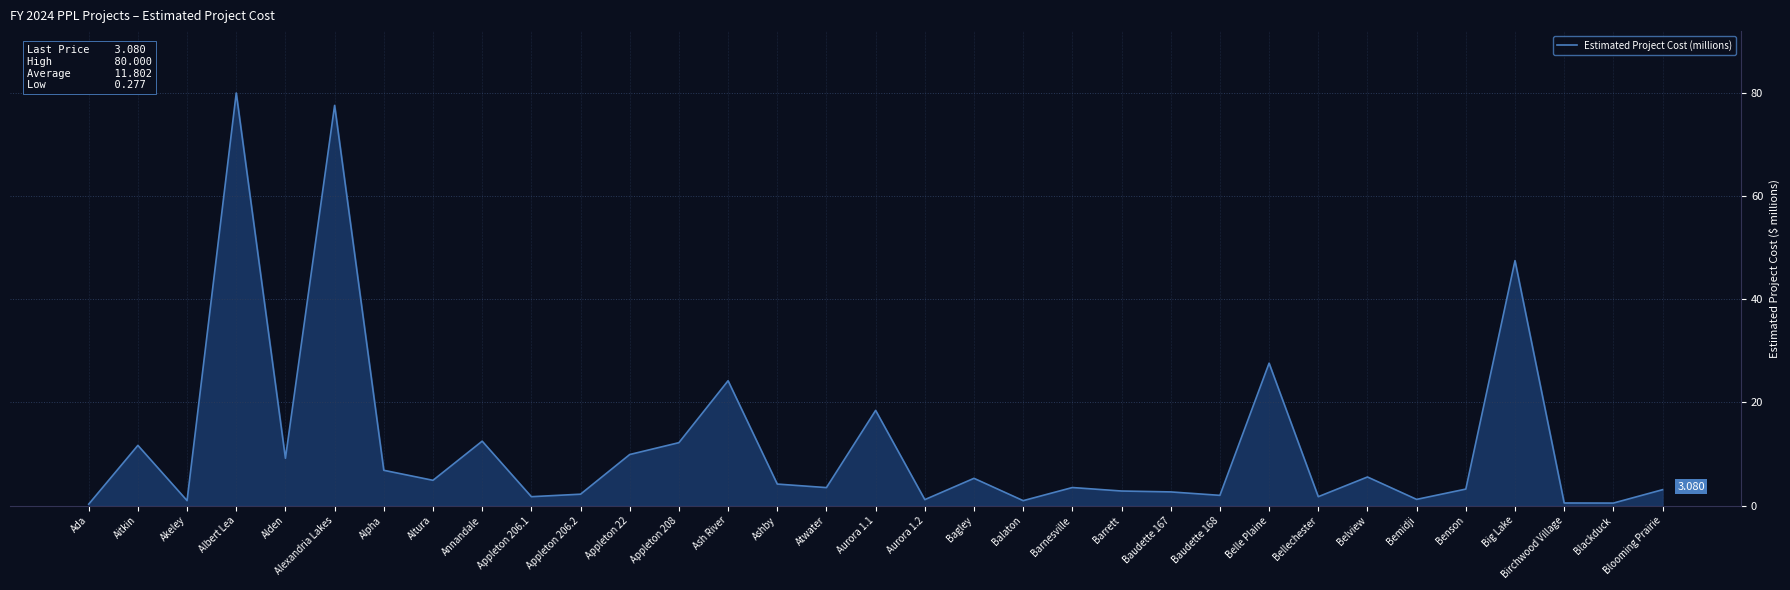

Where is the data nearest to the value 40?

Big Lake